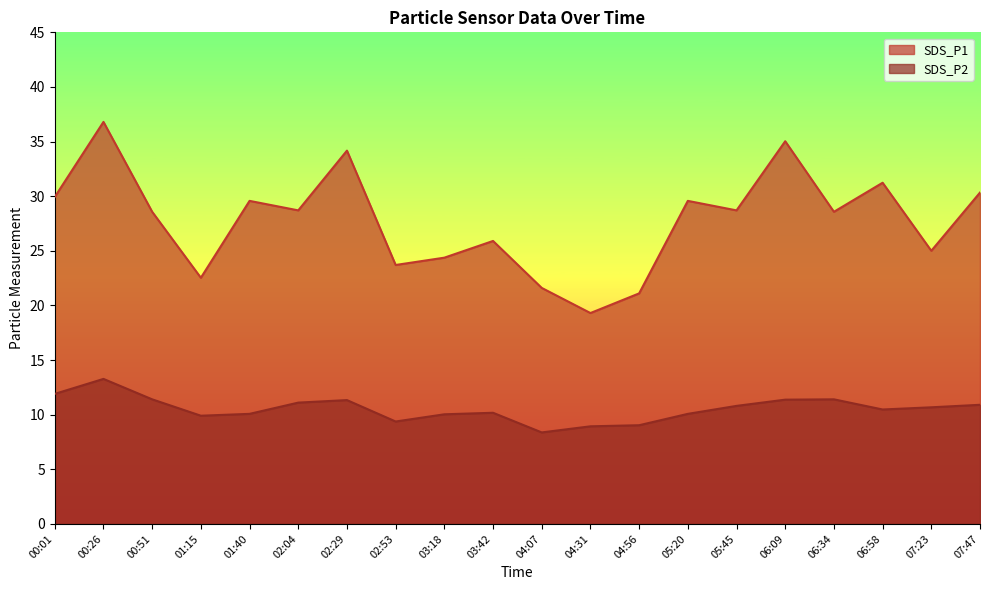

The value of SDS_P2 at 05:20 is 10.1. True or false?

True